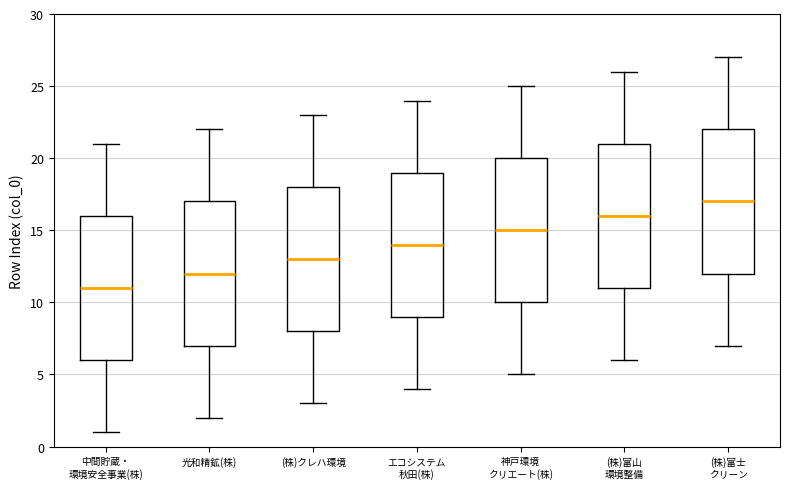

Which box has the lowest median line?

中間貯蔵・ 環境安全事業(株)